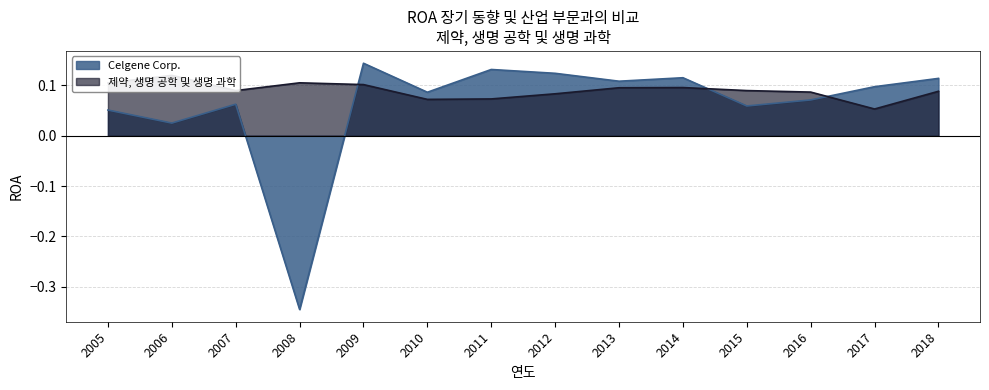

Which series has the largest range (max minus min)?

Celgene Corp.